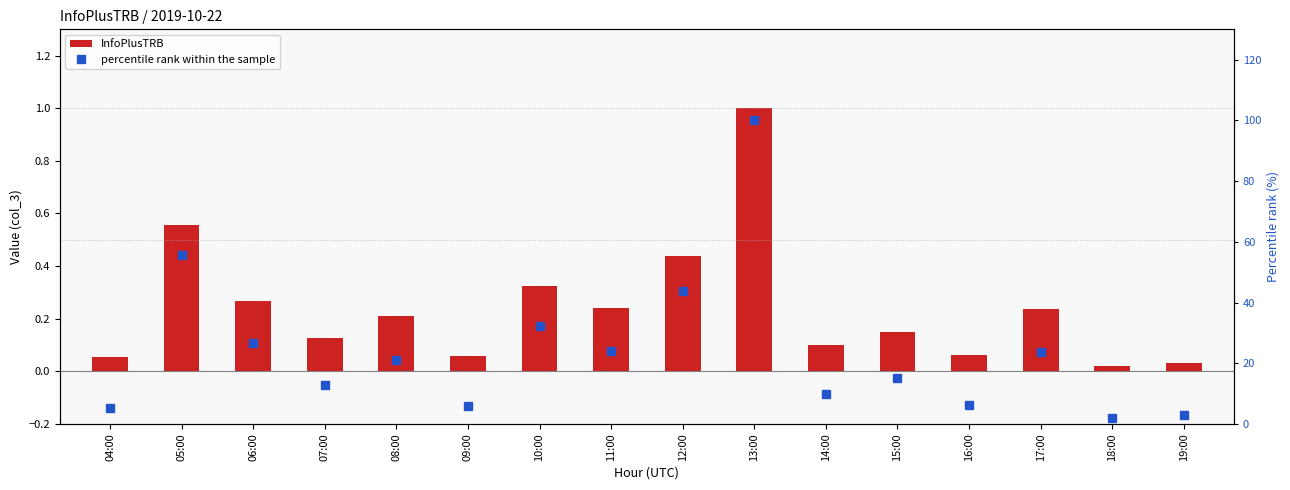

What is the difference between the InfoPlusTRB values at 09:00 and 07:00?

0.1